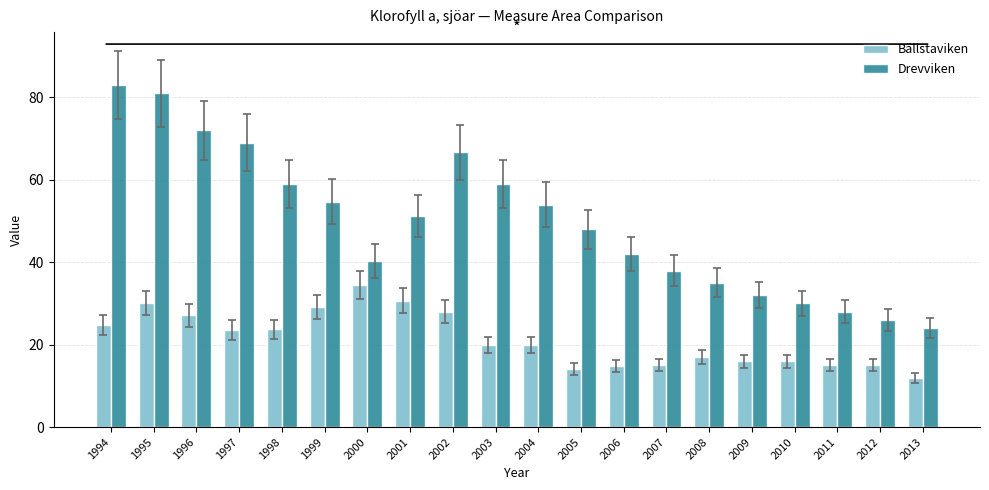

How many data points does each series have?

20